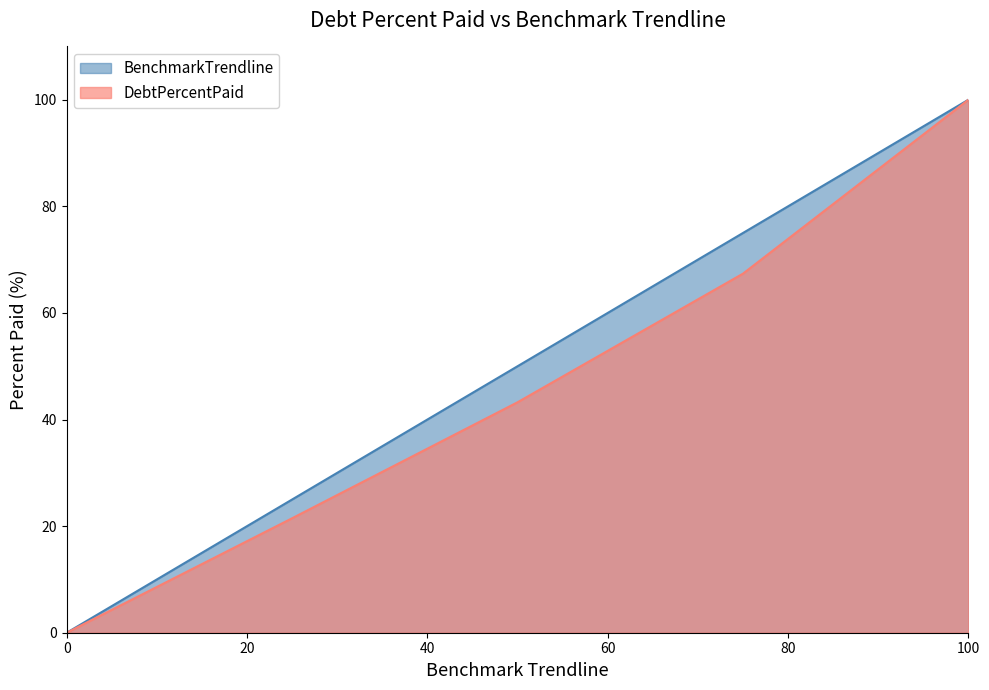

What is the maximum value for BenchmarkTrendline?

100.0